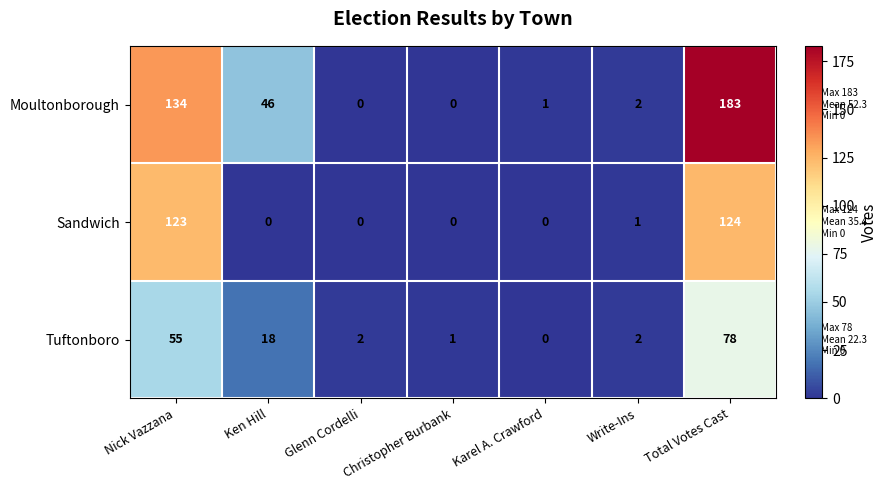

Between Glenn Cordelli and Karel A. Crawford, which series saw the biggest shift?

Tuftonboro